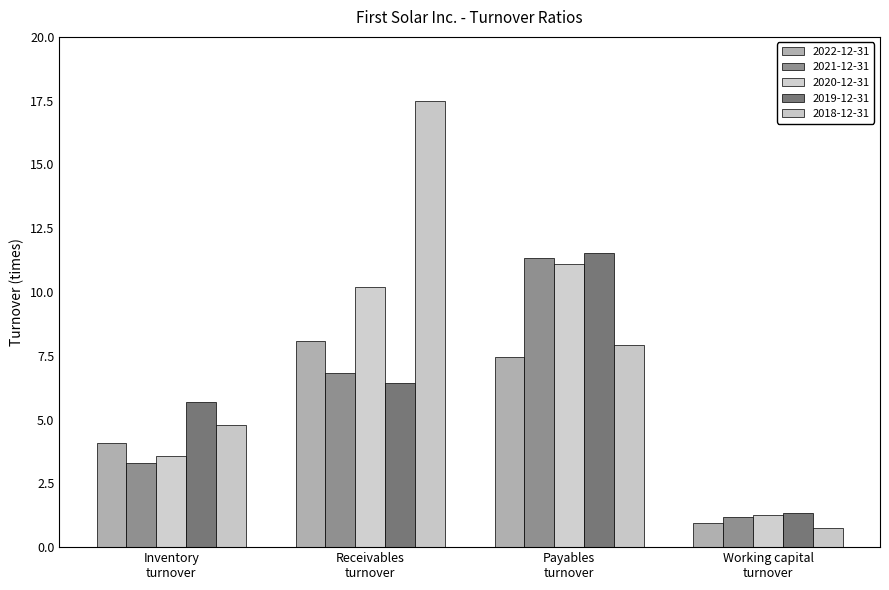

How many distinct data groups are displayed?

5